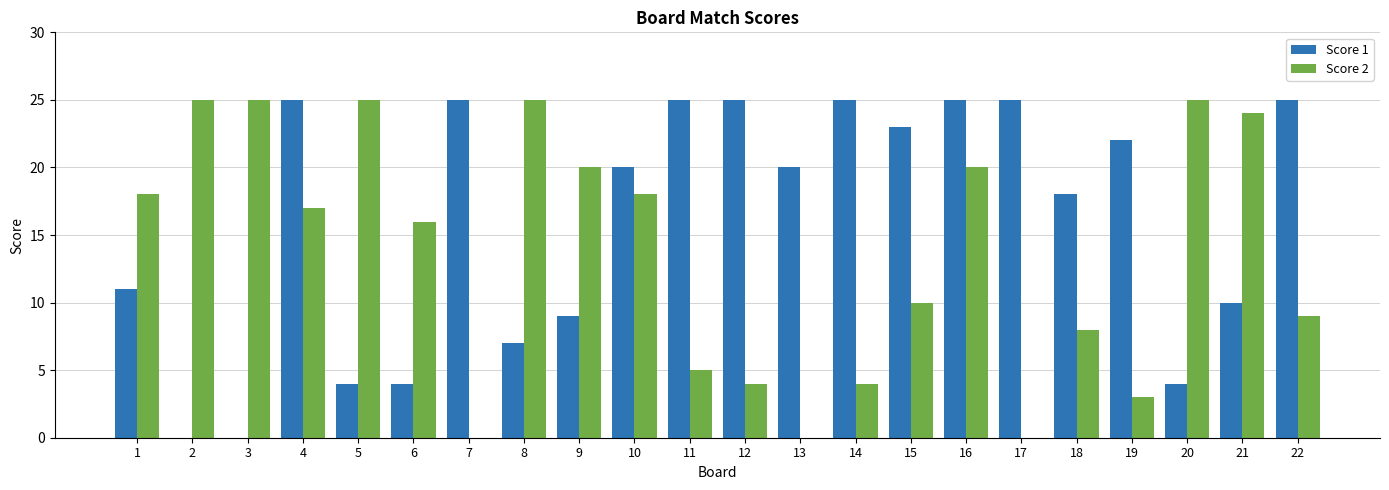

At which category is the sum across all series the highest?

16